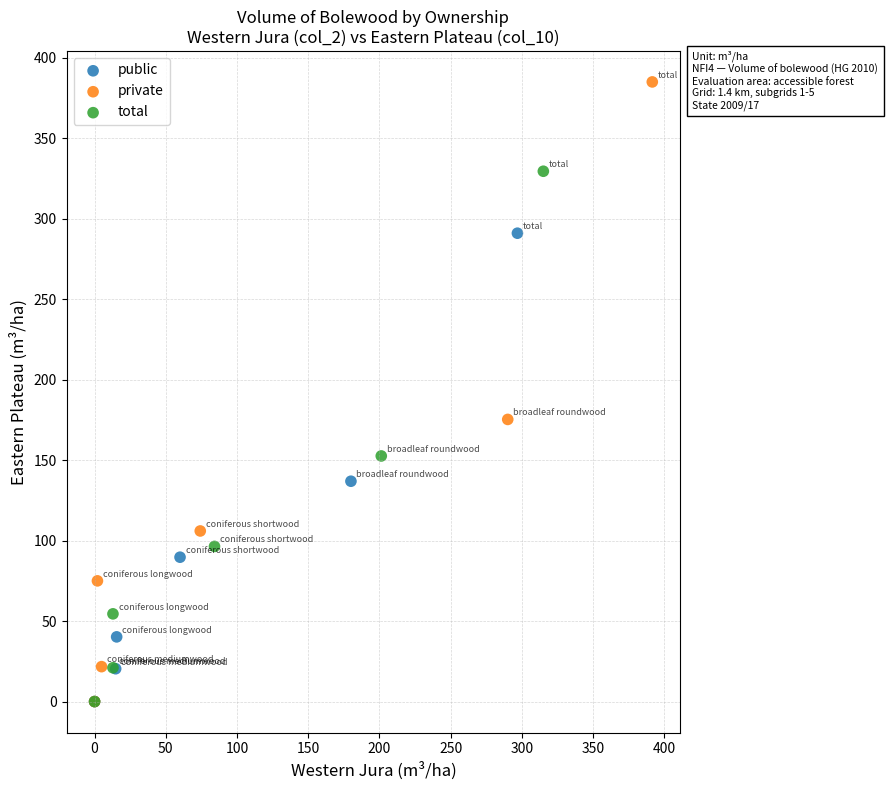

Which series has the widest spread of Y values?

private